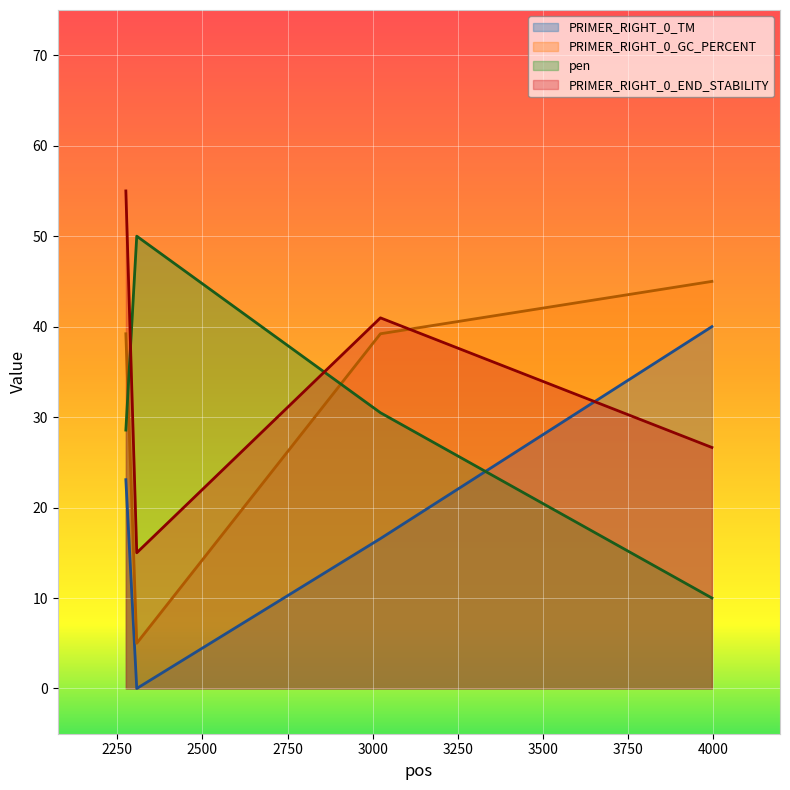

What is the approximate value of PRIMER_RIGHT_0_GC_PERCENT at 3997?

45.0